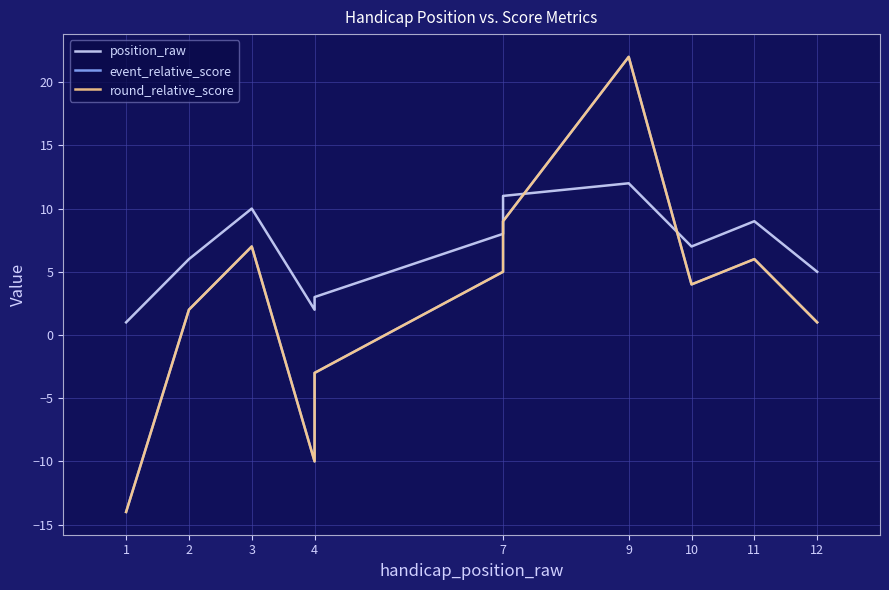

Which series has the largest total across all categories?

position_raw